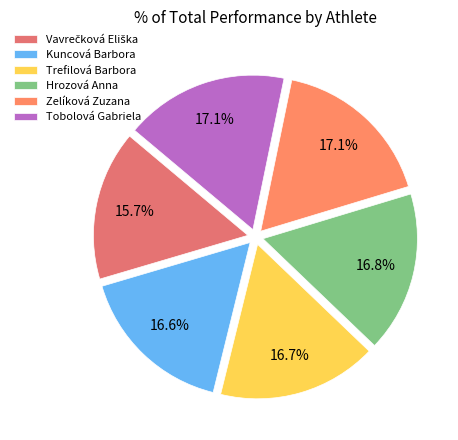

What percentage do Kuncová Barbora and Trefilová Barbora together represent?

33.3%